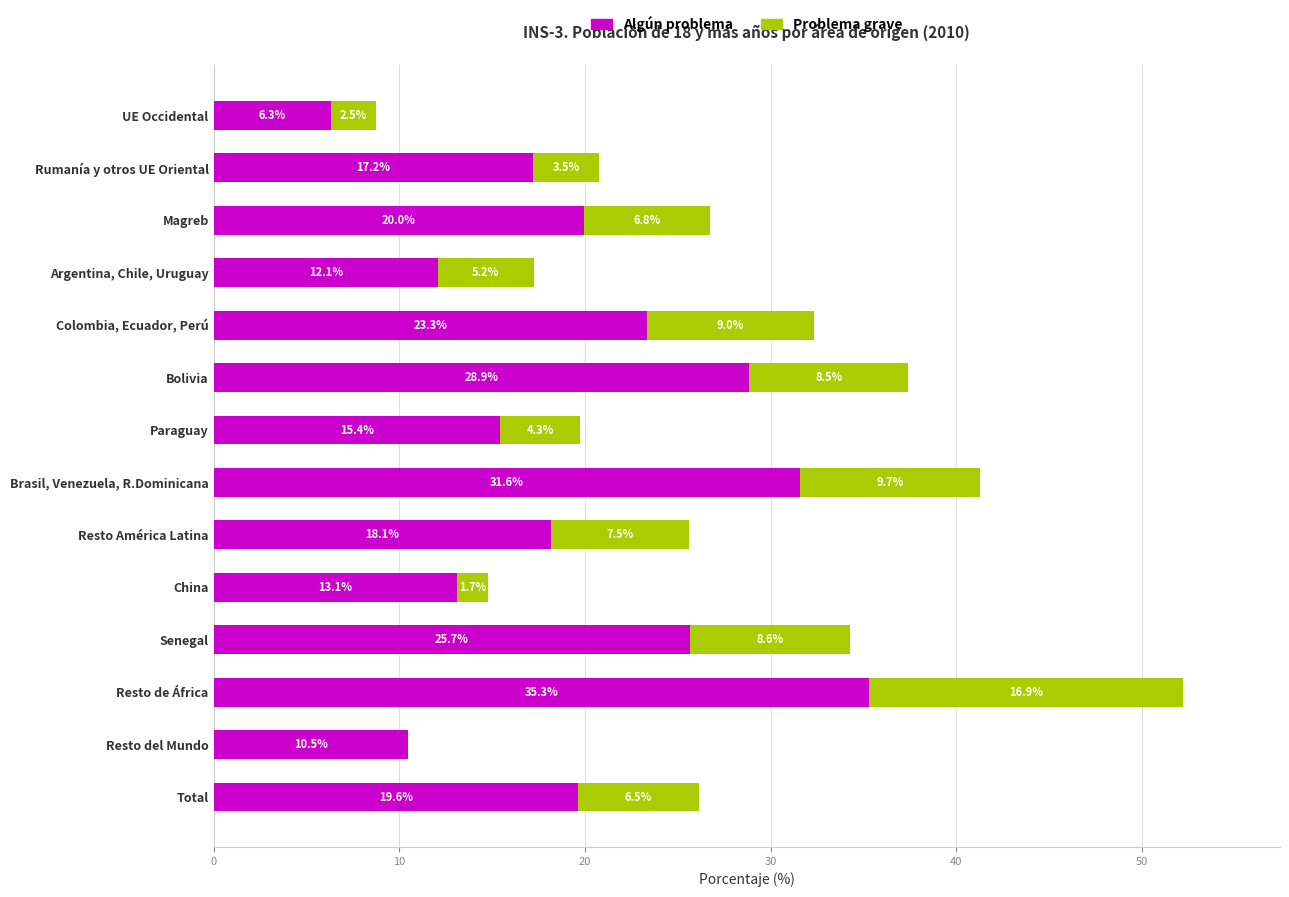

Is it true that Algún problema equals 12.8 at Colombia, Ecuador, Perú?

False